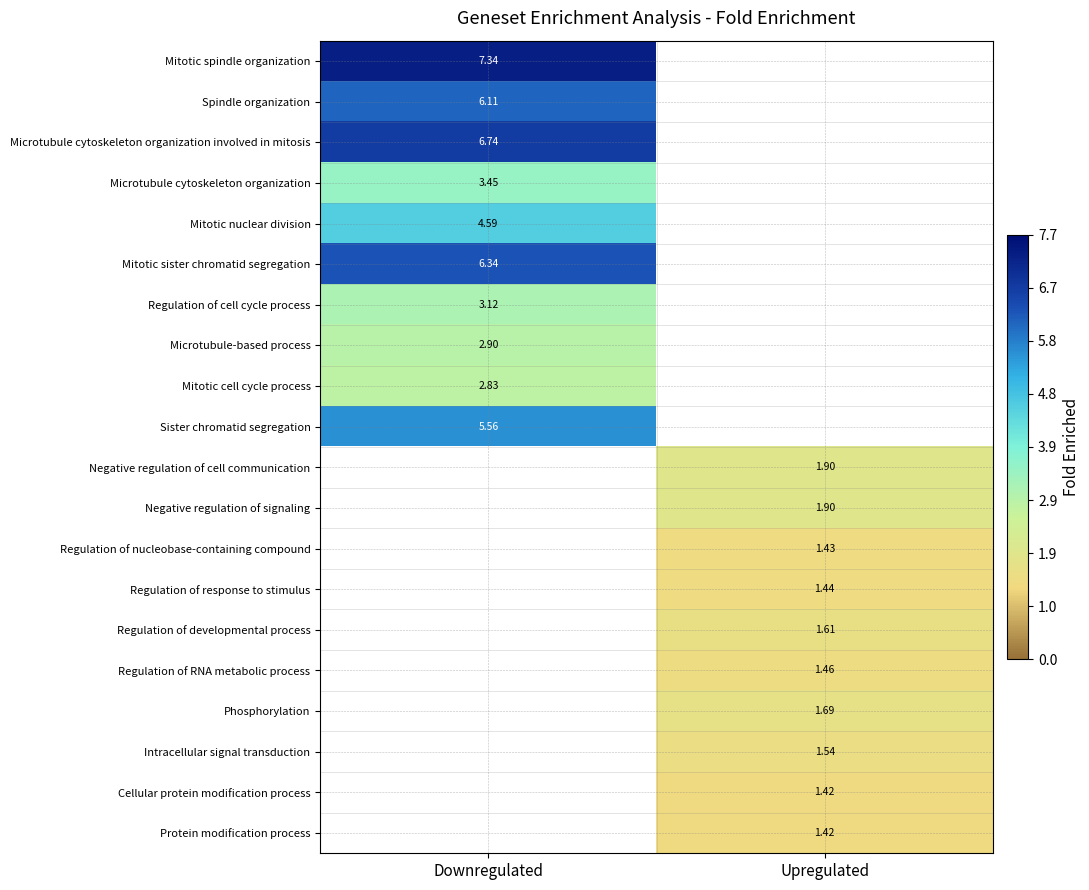

At which category does the chart reach its minimum across all series?

Upregulated